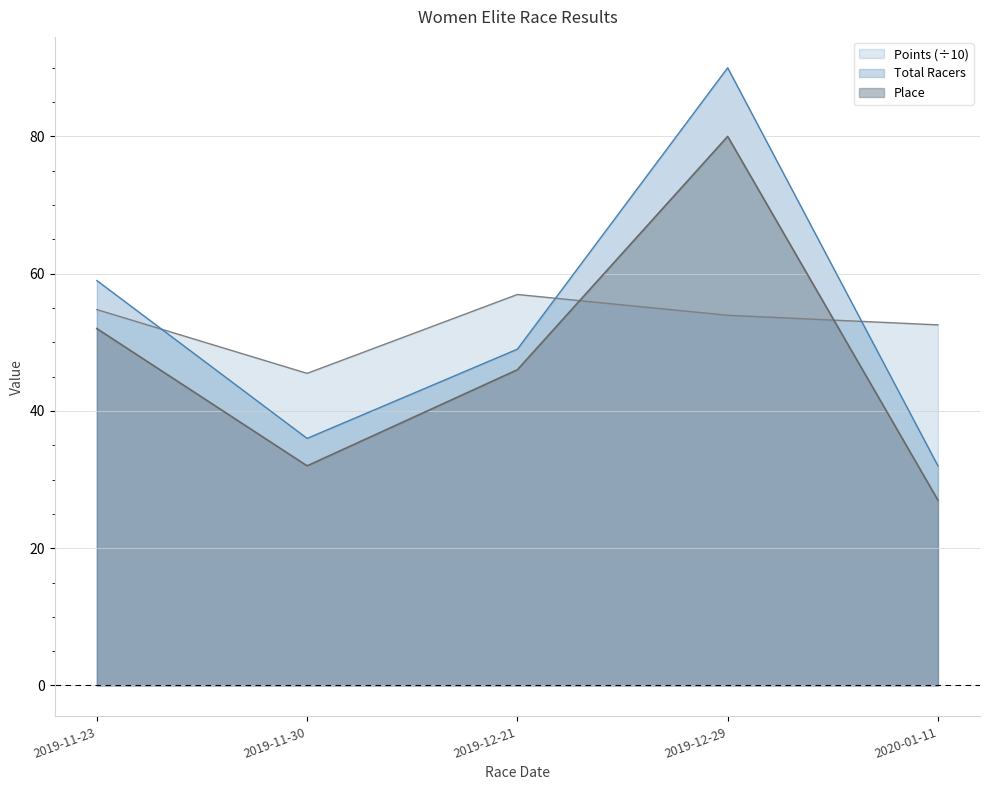

How many interior local valleys does the Place series have?

1